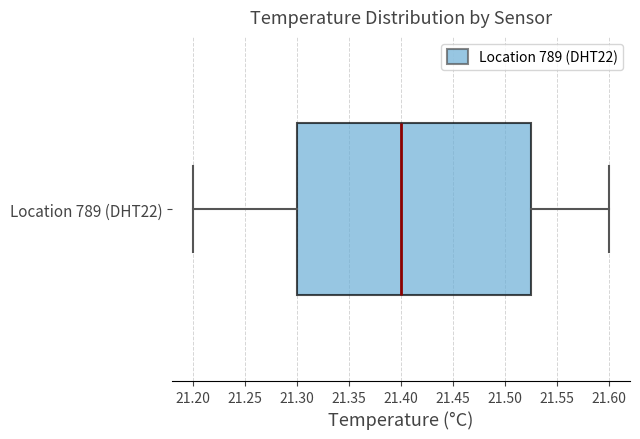

Read this box plot against the x-axis: the position of the median line, the range covered by the box, and the ends of both whiskers. The values are not printed on the chart, so give them approximately, as read against the axis.

median 21.400, box 21.300 to 21.525, whiskers 21.200 to 21.600